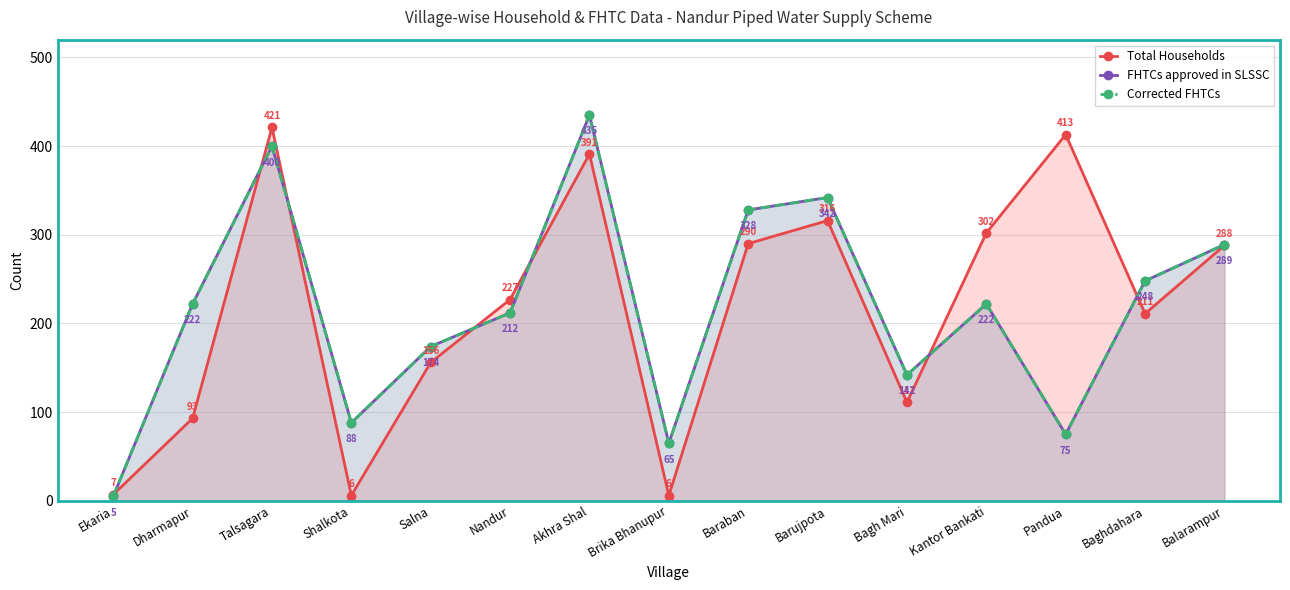

What is the total value across all series at Balarampur?

866